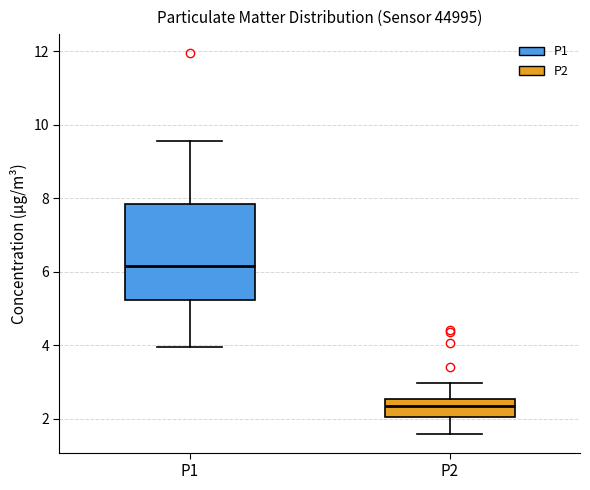

Reading left to right, read every box against the y-axis: the position of its median line, the range the box covers, and the ends of its whiskers. The values are not printed on the chart, so give them approximately, as read against the axis.

P1: median 6.2, box 5.2 to 7.8, whiskers 4.0 to 9.6
P2: median 2.4, box 2.0 to 2.6, whiskers 1.6 to 3.0